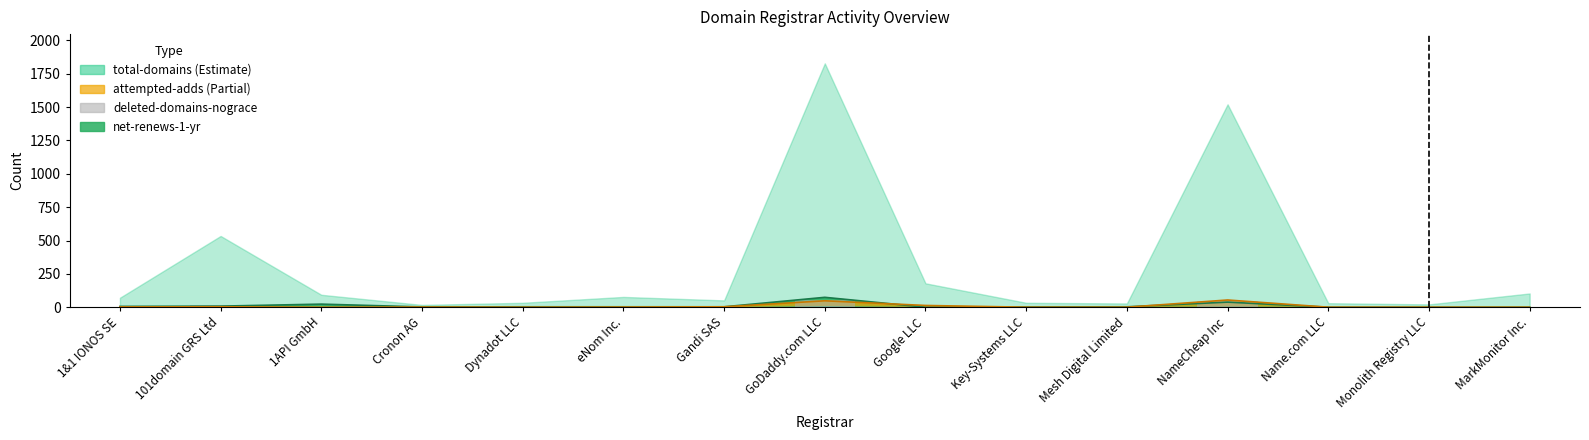

Does the chart contain stacked bars?

No